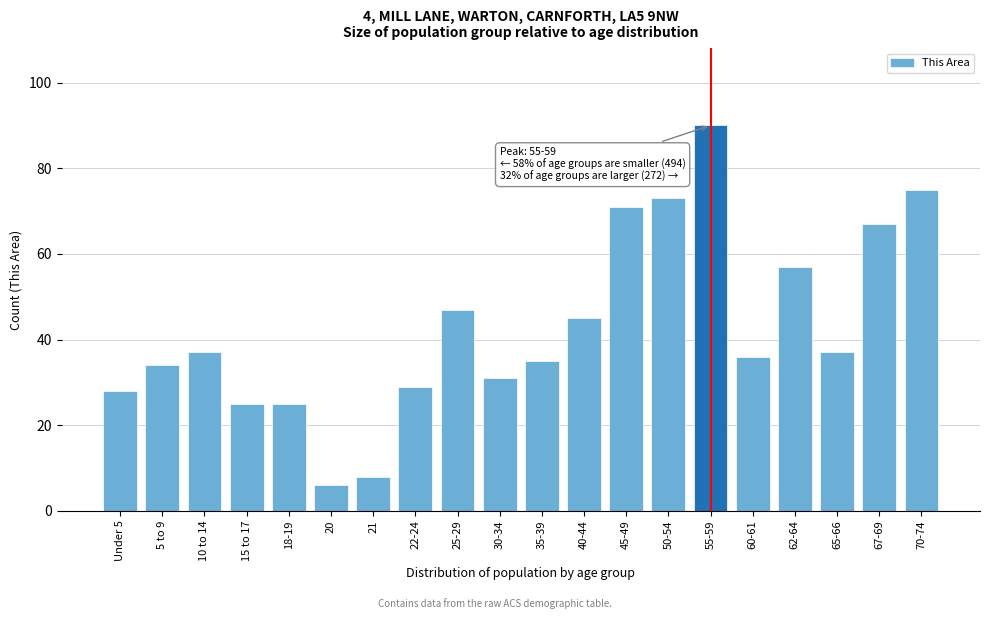

Reading left to right, list all the values displayed in this chart.

28	34	37	25	25	6	8	29	47	31	35	45	71	73	90	36	57	37	67	75